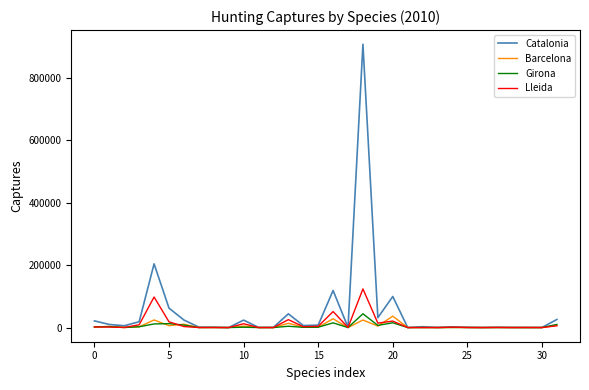

What is the maximum value for Barcelona?

36568